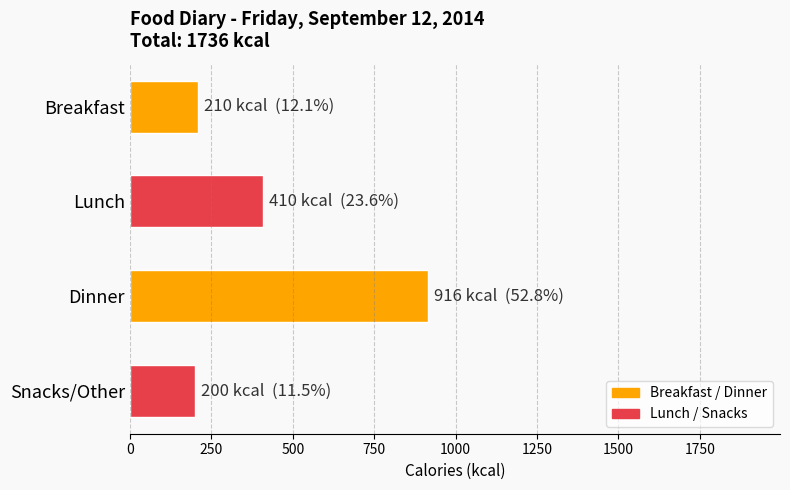

Between Snacks/Other and Dinner, which is larger?

Dinner